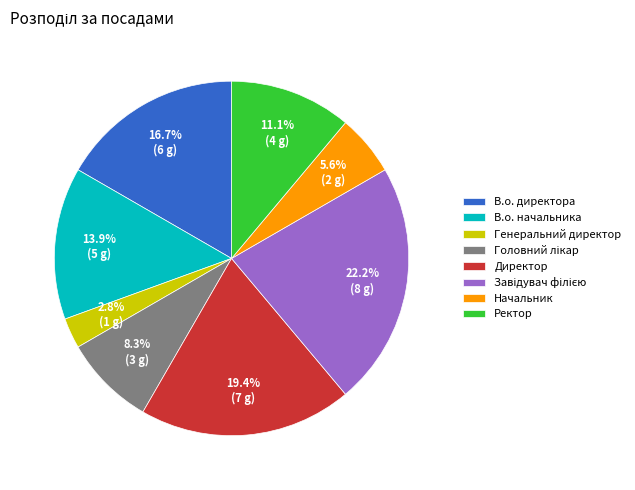

Is Ректор the majority of the pie?

No